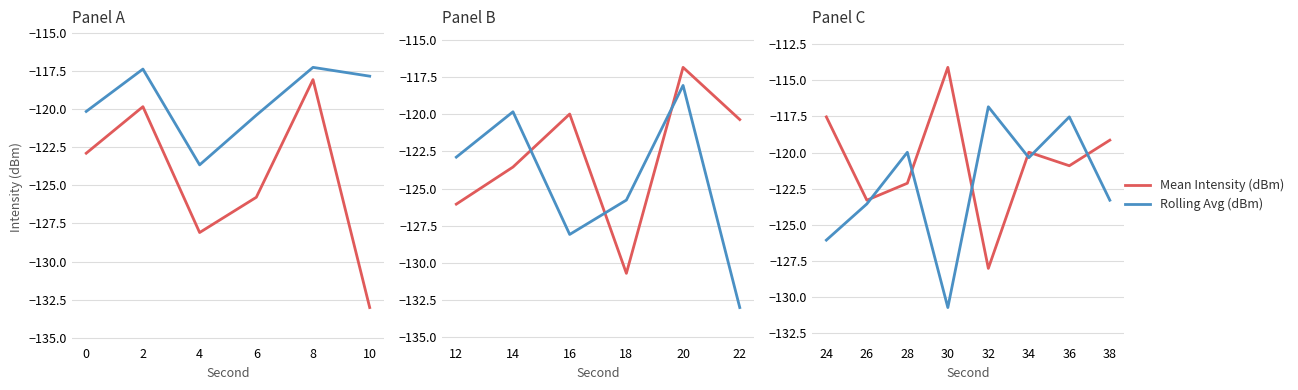

What is the difference between the maximum and minimum values in the Mean Intensity (dBm) series?

13.9